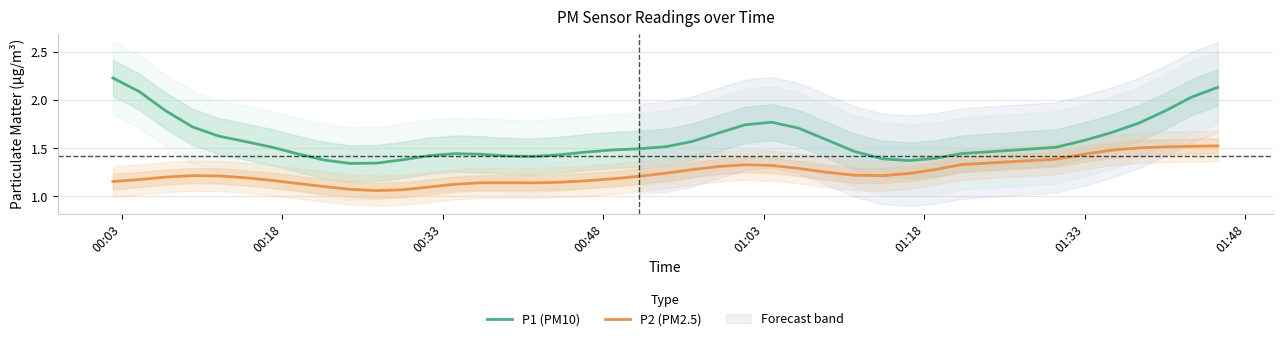

True or false: P1 (PM10) and P2 (PM2.5) cross at least once.

False